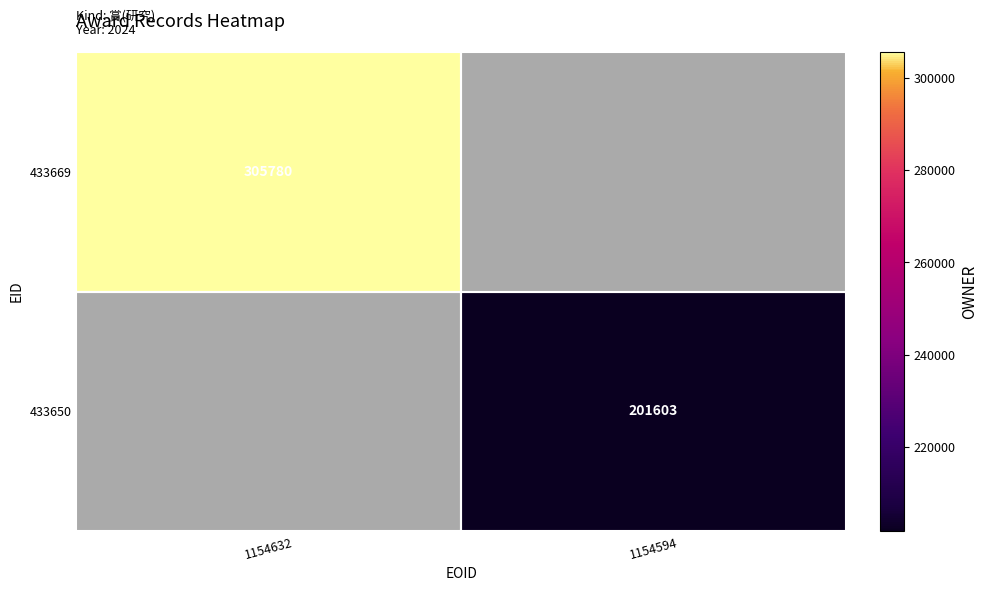

True or false: 433650 has a value of 201603 at 1154594.

True